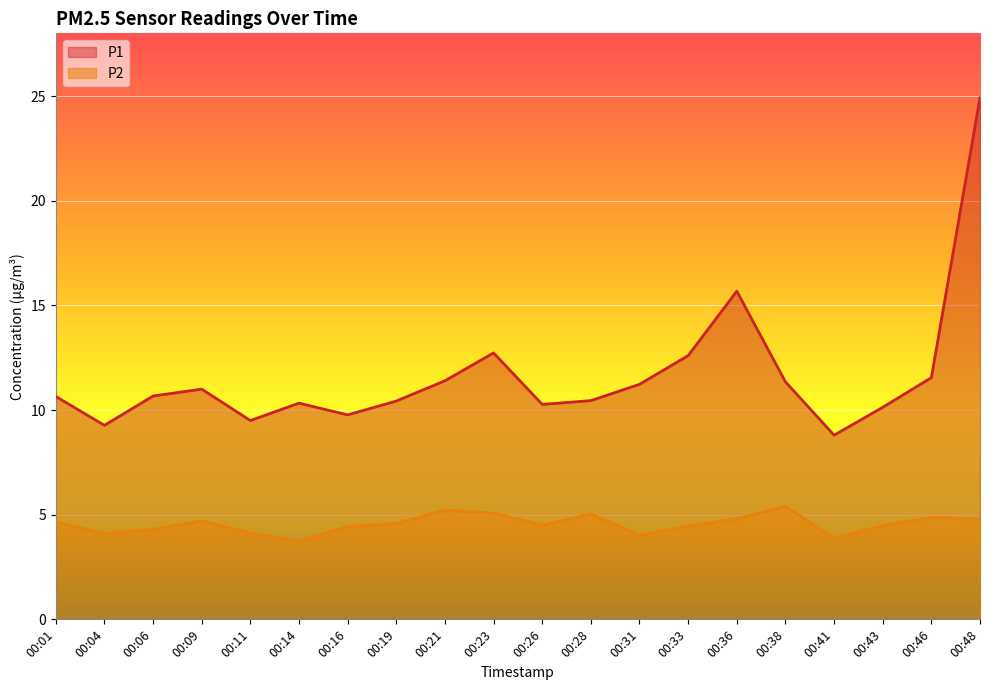

Read the P2 value at 00:11.

4.1